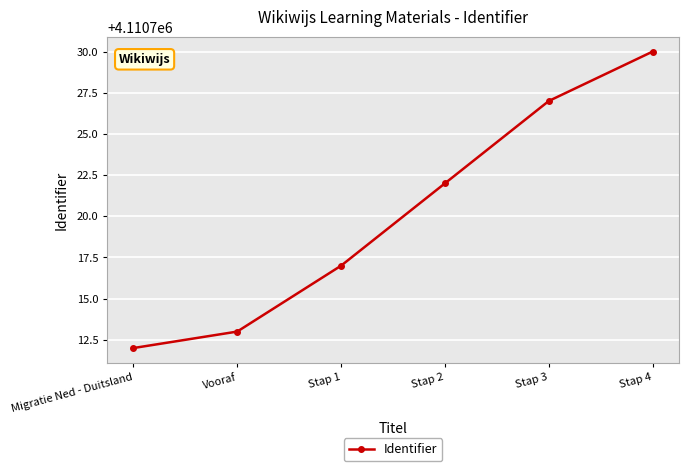

What is the maximum value shown in the chart?

4110730